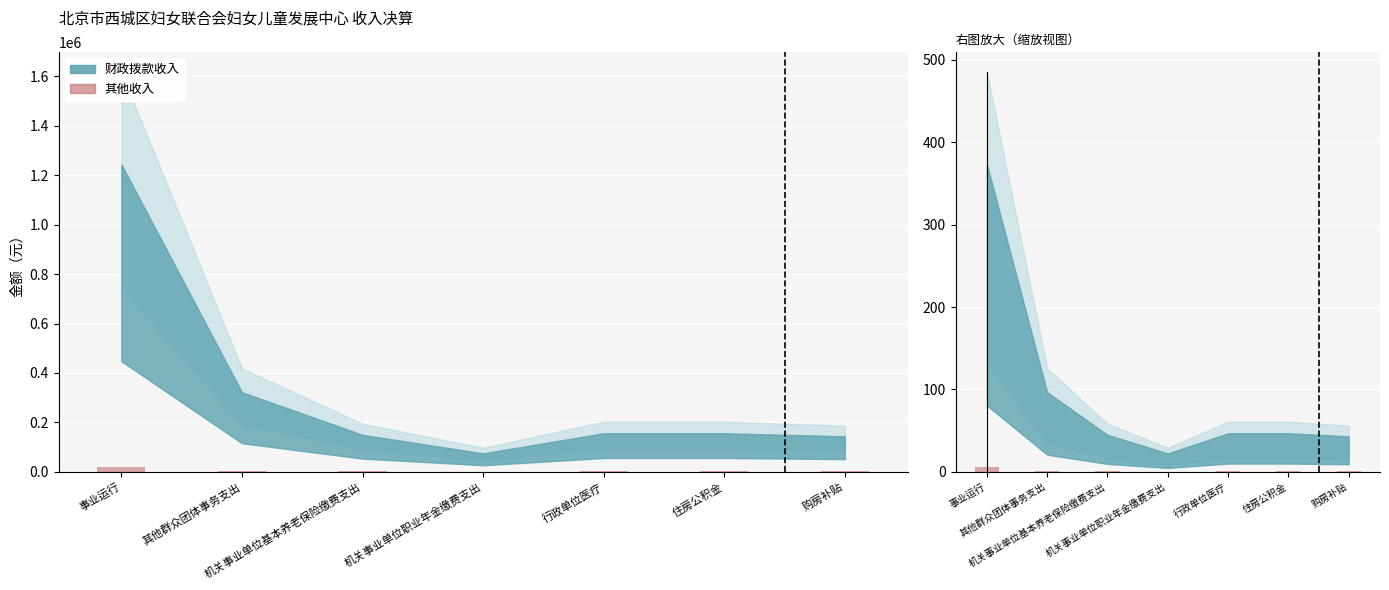

True or false: the data shows 0.9 at 机关事业单位基本养老保险缴费支出.

True